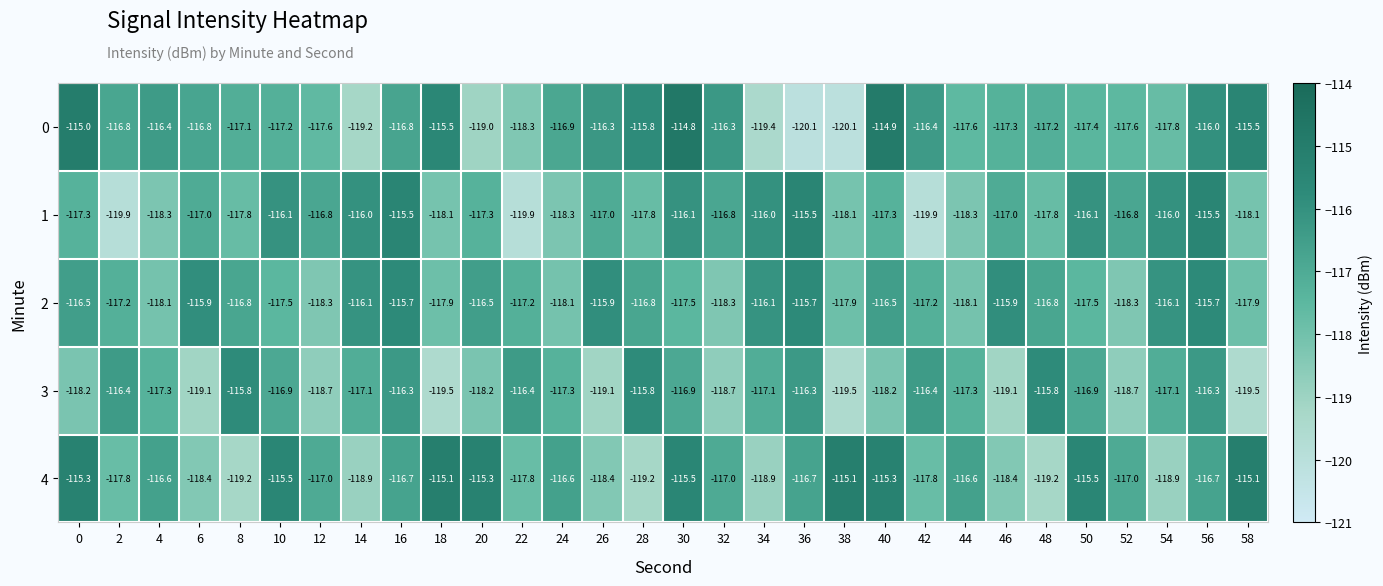

At how many categories does at least one series exceed -118?

30